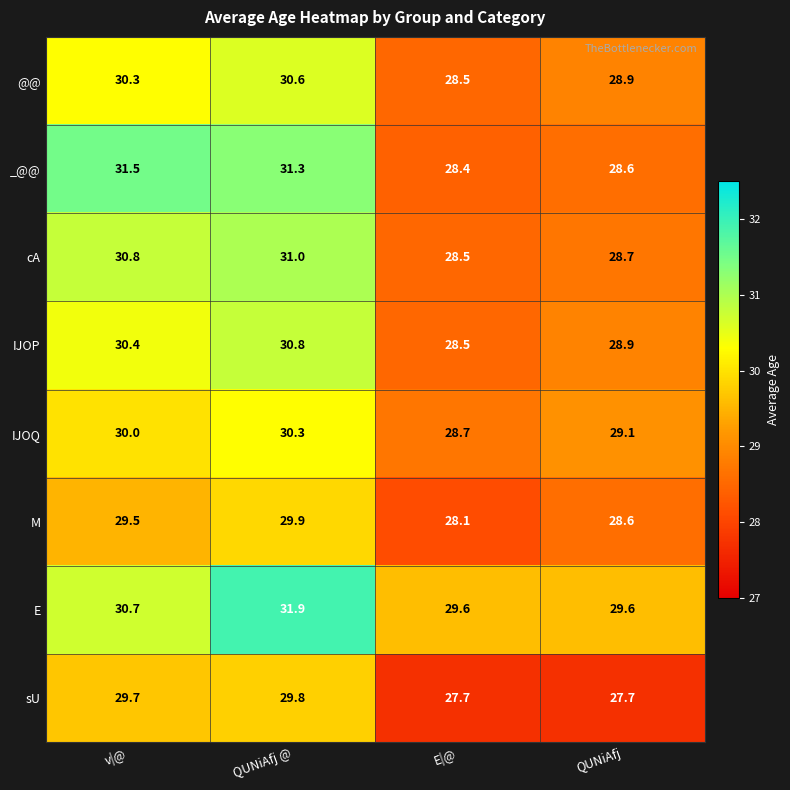

Is it true that M equals 29.9 at QUNiAfj @?

True